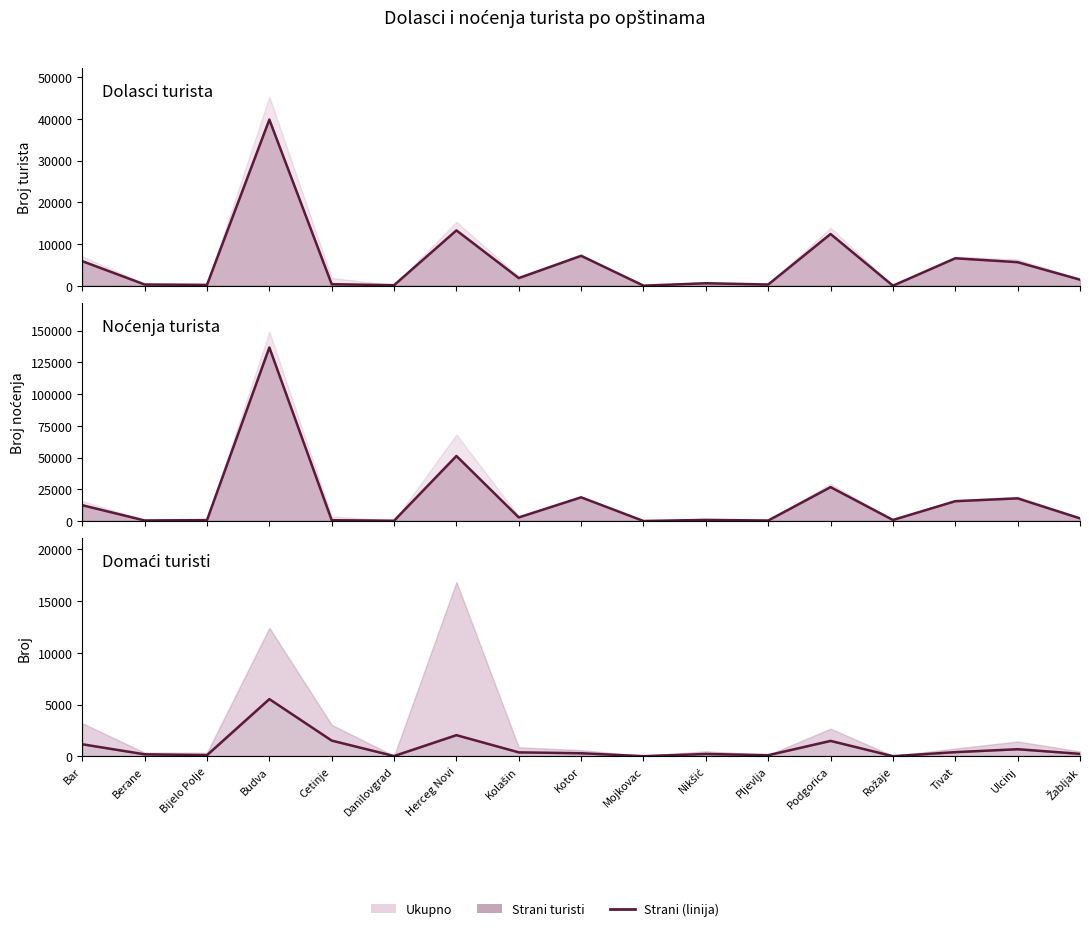

What is the minimum value for strani dolasci (linija)?

49